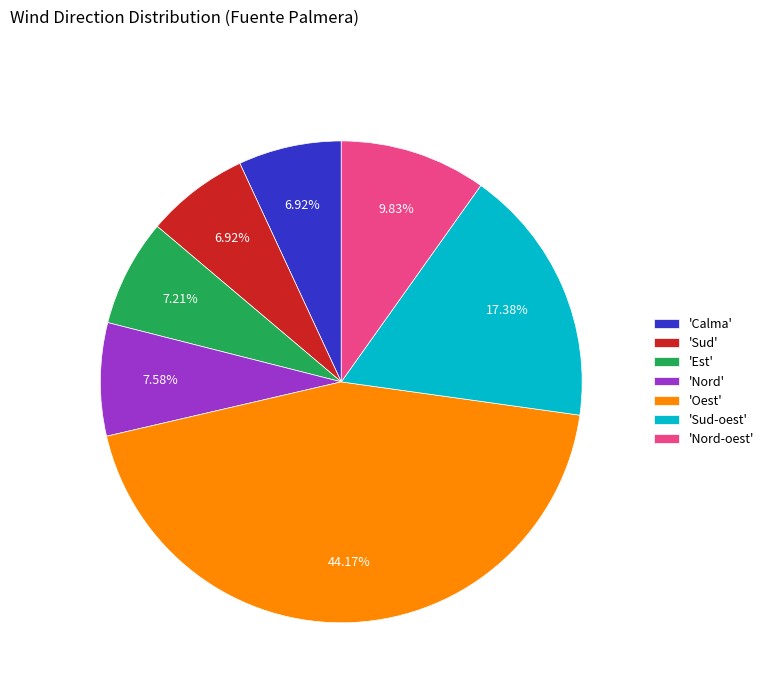

Do 'Nord-oest' and 'Sud' together represent more than half of the pie?

No